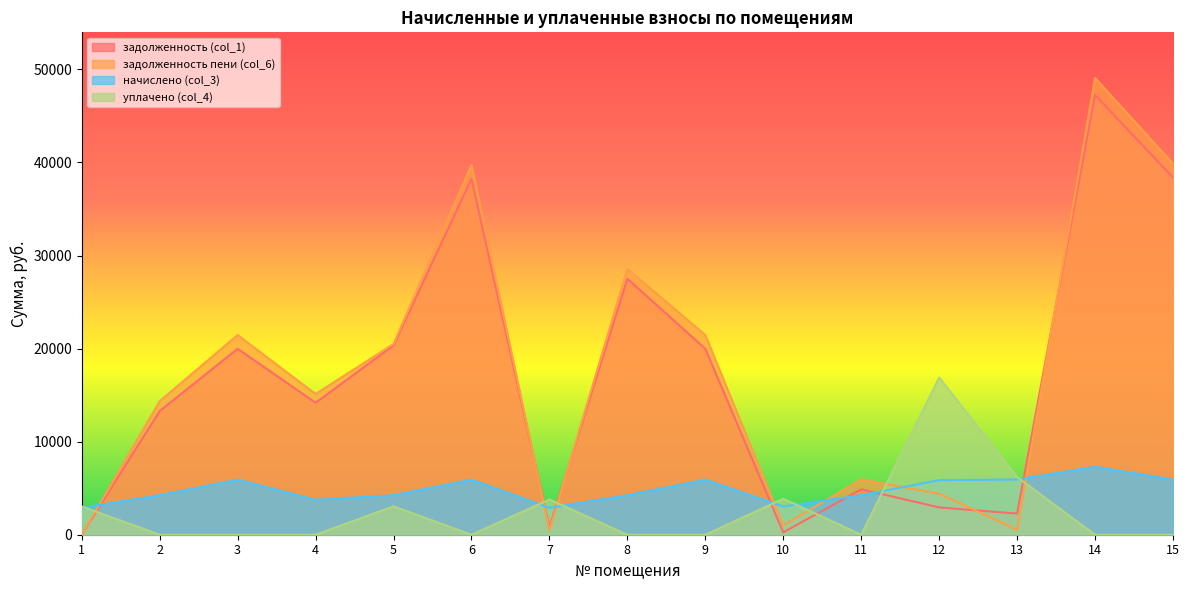

At which label is уплачено (col_4) closest to 8443?

13